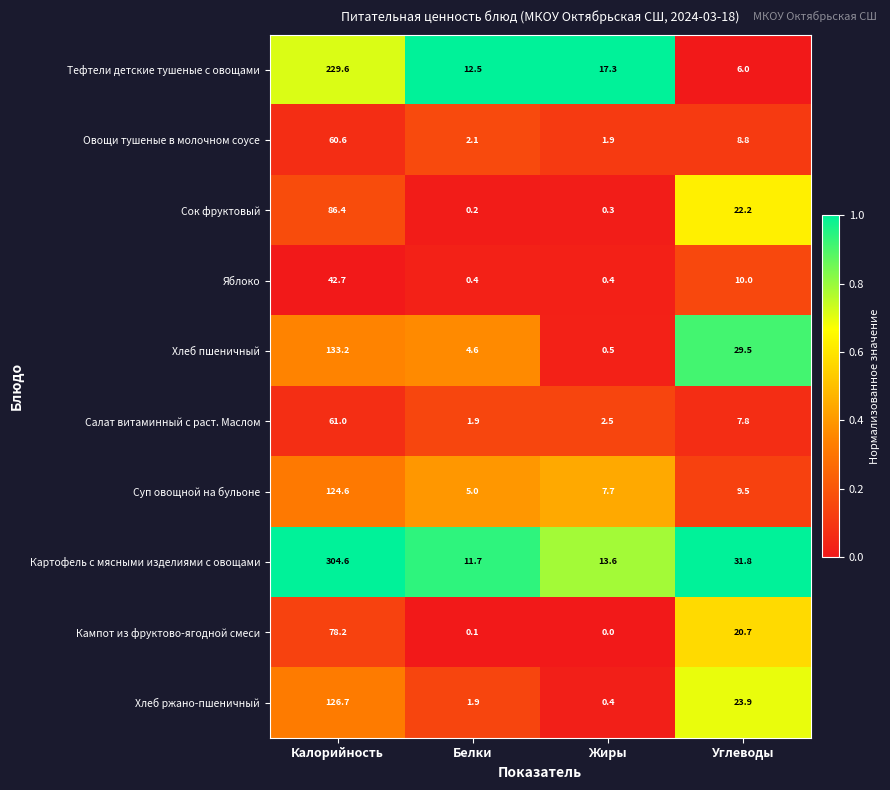

What is the greatest value displayed?

304.6